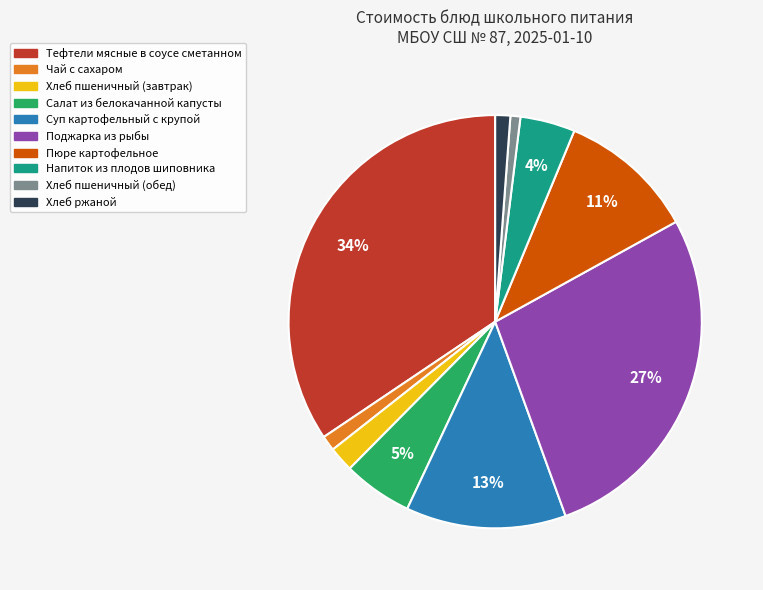

Between Чай с сахаром and Поджарка из рыбы, which is larger?

Поджарка из рыбы